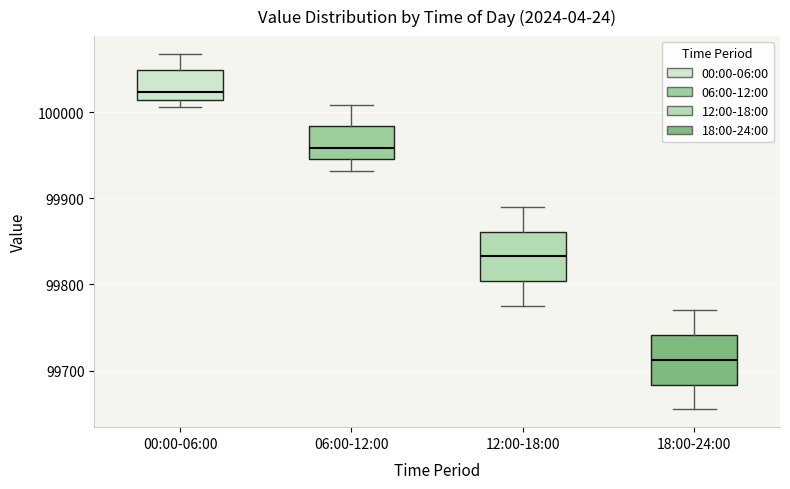

Which box has the lowest median line?

18:00-24:00